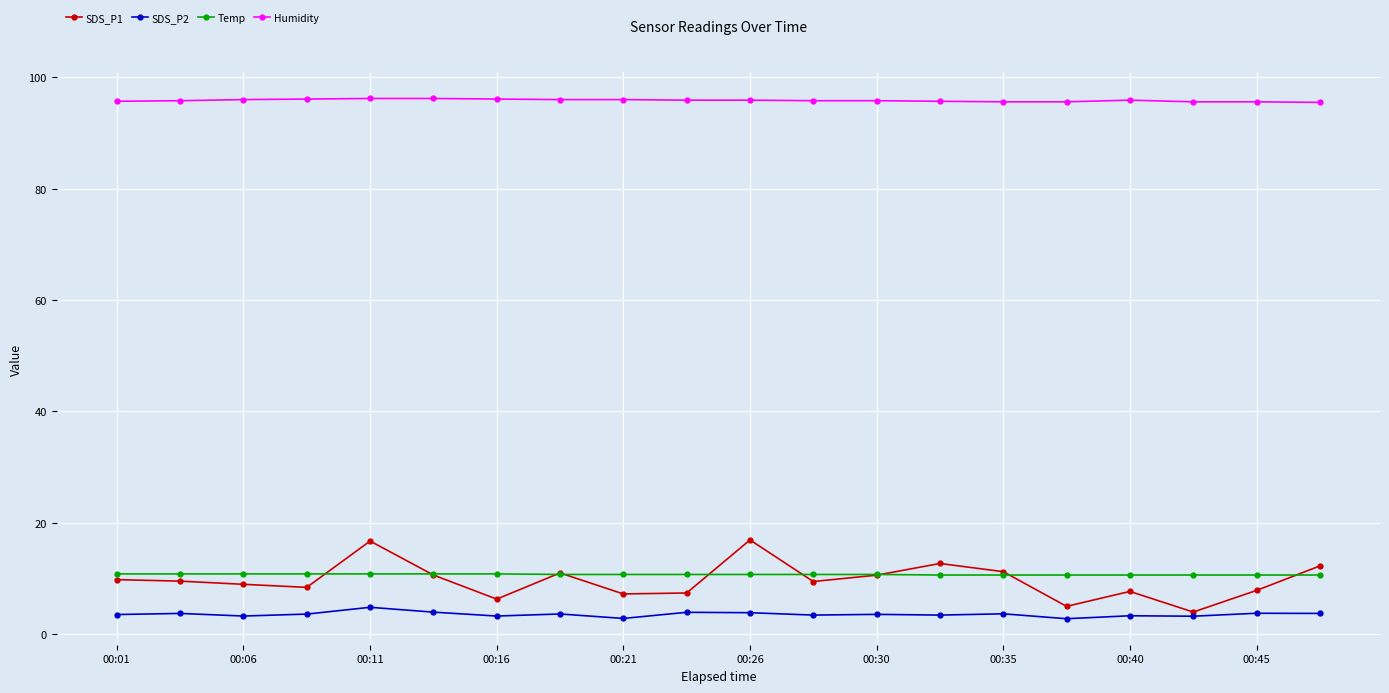

What is the value of the Temp point at the 8th from the left?

10.7